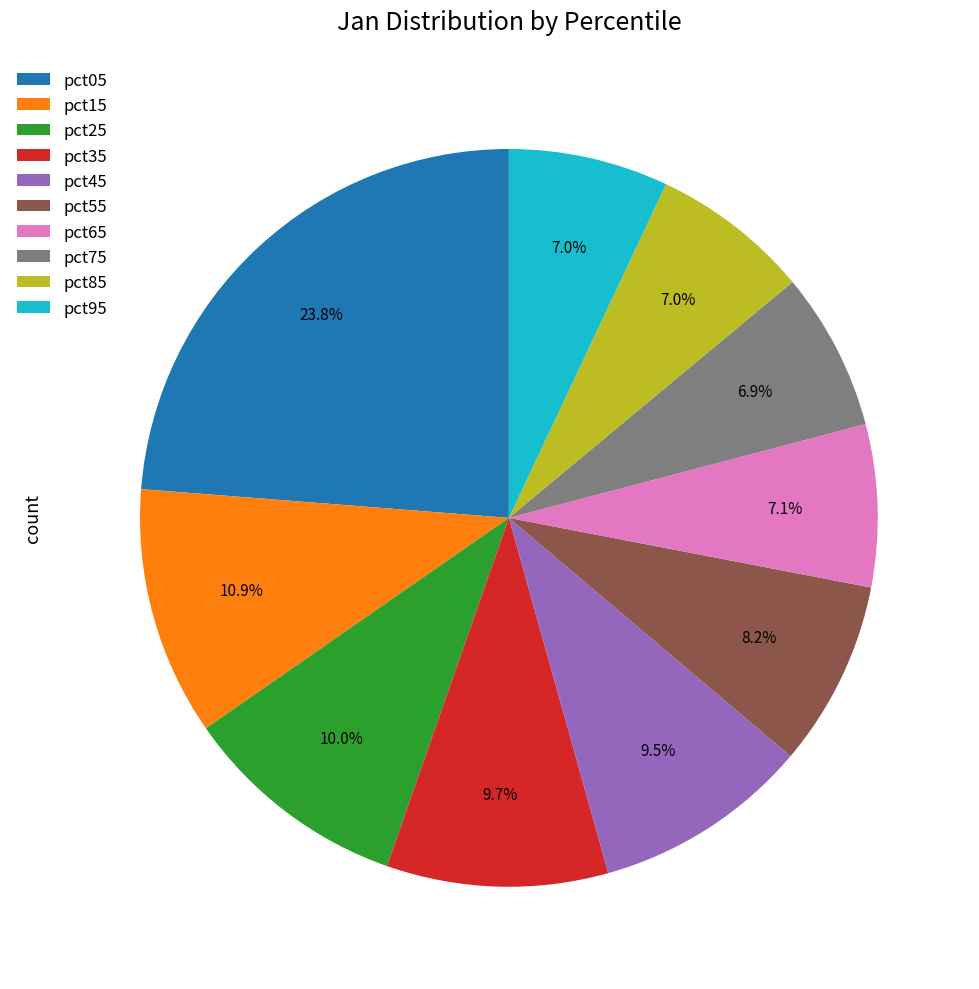

To the nearest percent, what percentage of the pie is pct95?

7%